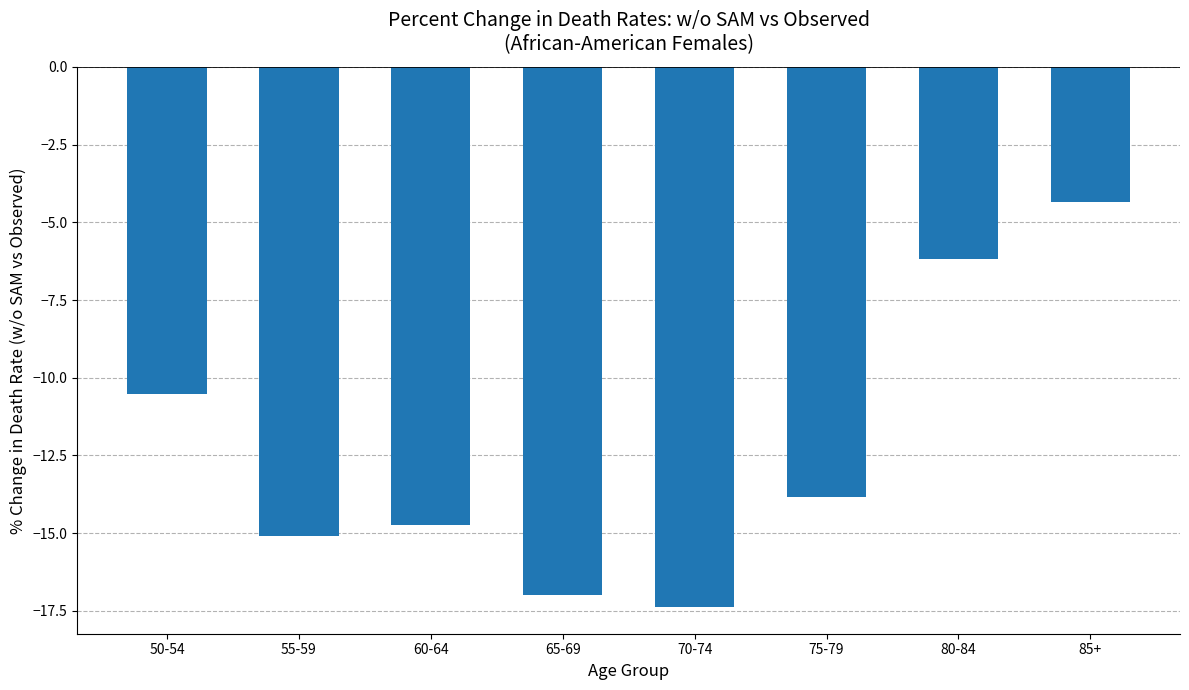

What is the smallest value displayed?

-17.4